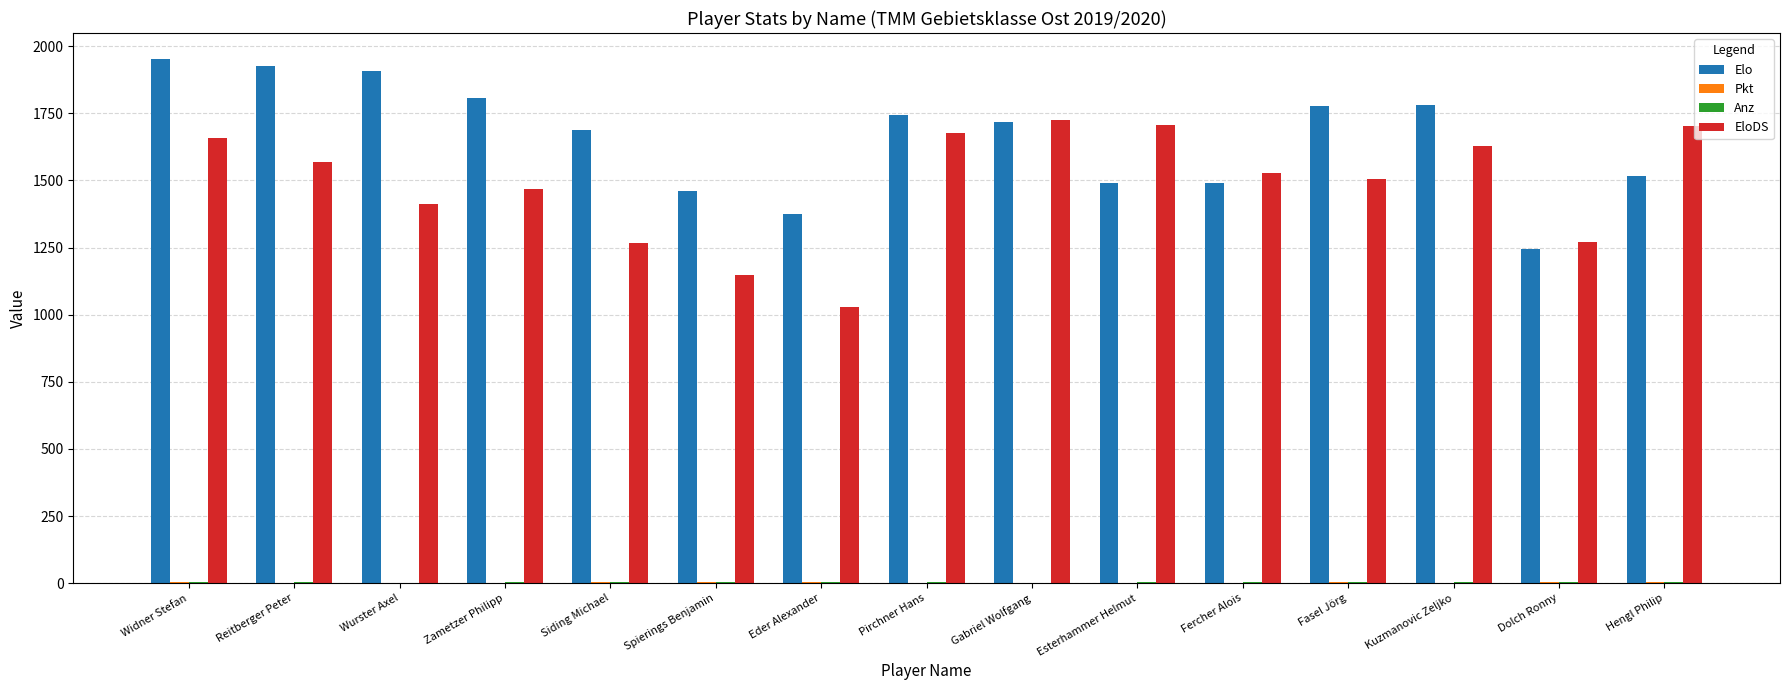

Which series has the largest total across all categories?

Elo